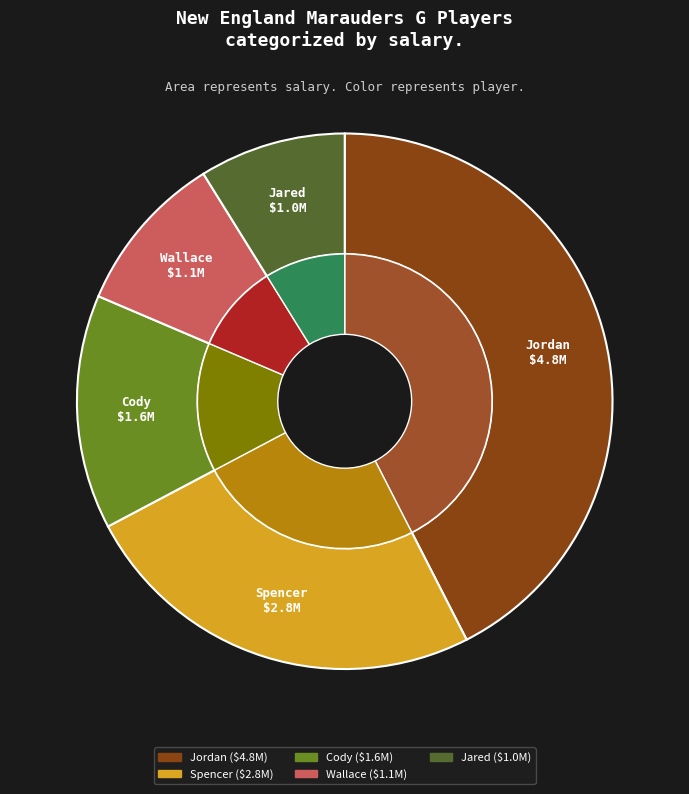

True or false: Jared accounts for 9% of the total.

True